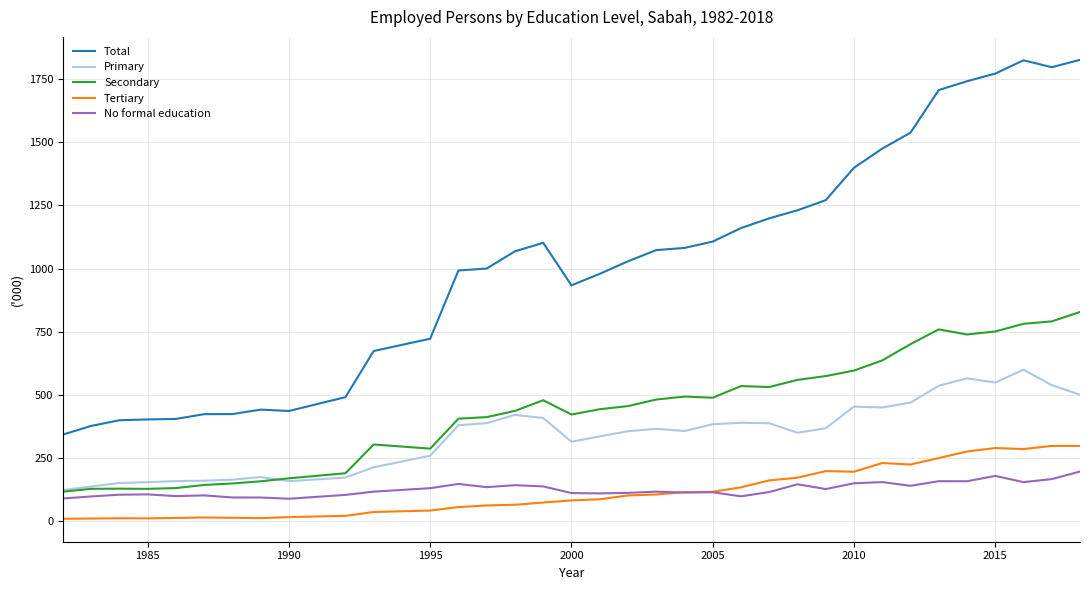

What is the sum of all Tertiary values?

4121.8